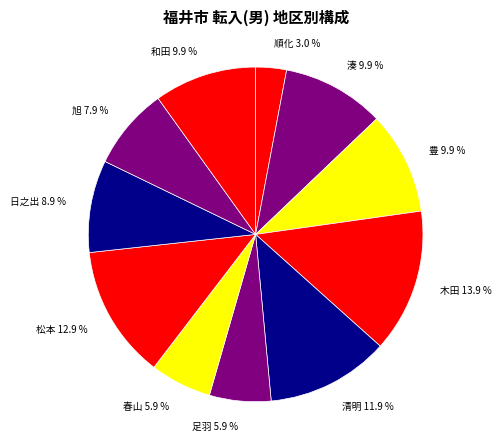

What portion of the pie excludes 木田?

86.1%